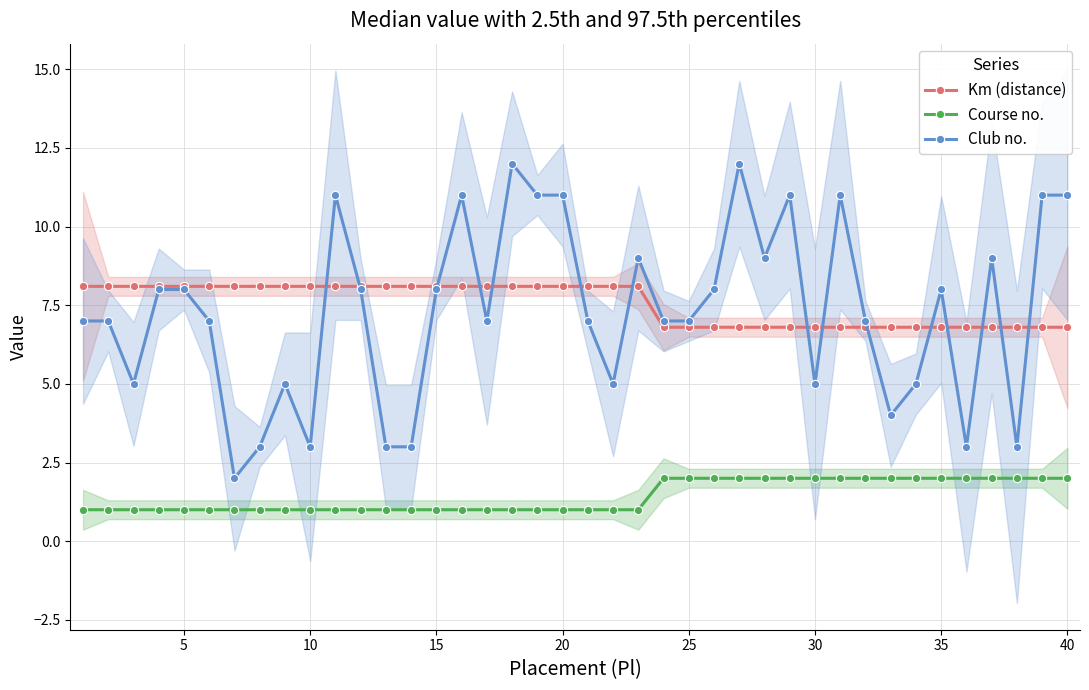

True or false: Club no. and Course no. intersect in this chart.

False